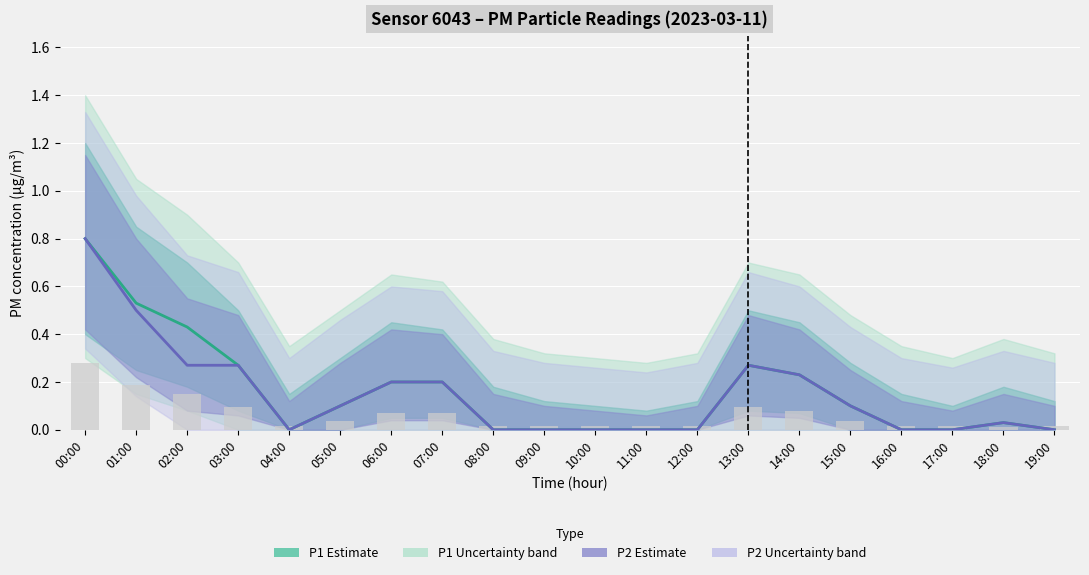

At which category does the chart reach its minimum across all series?

04:00